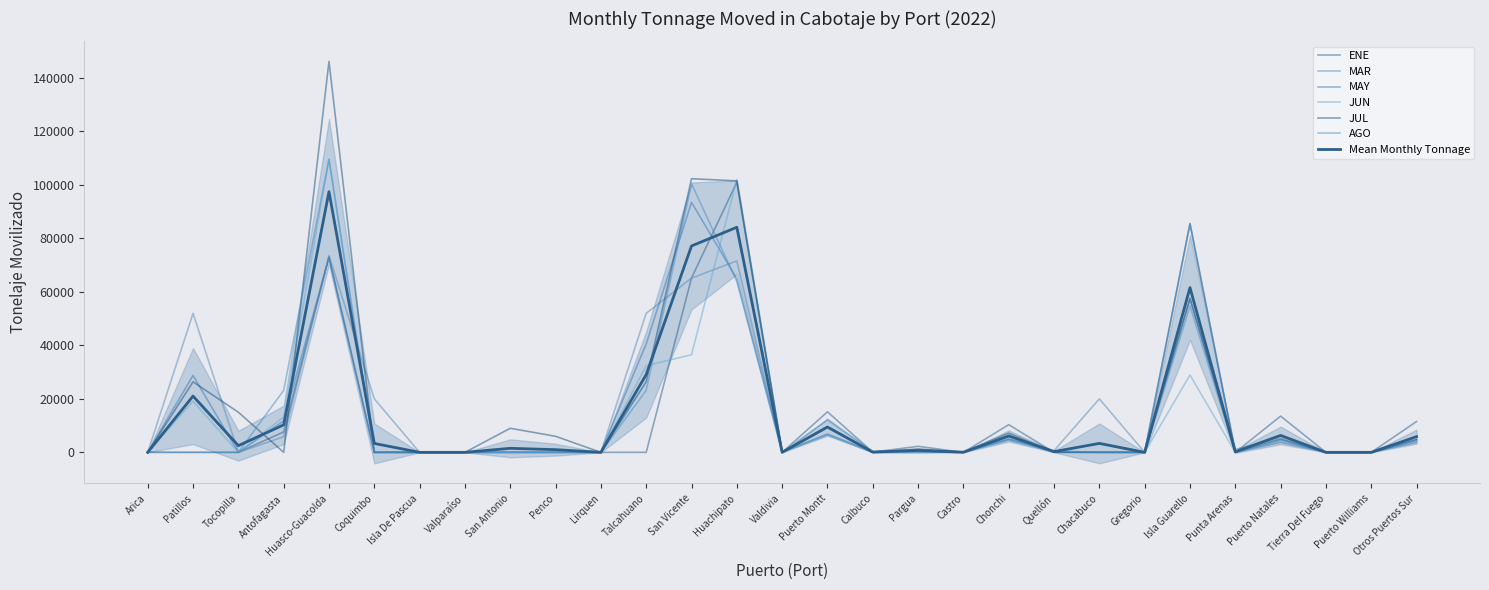

The MAY series shows 85556.7 at Isla Guarello. True or false?

True